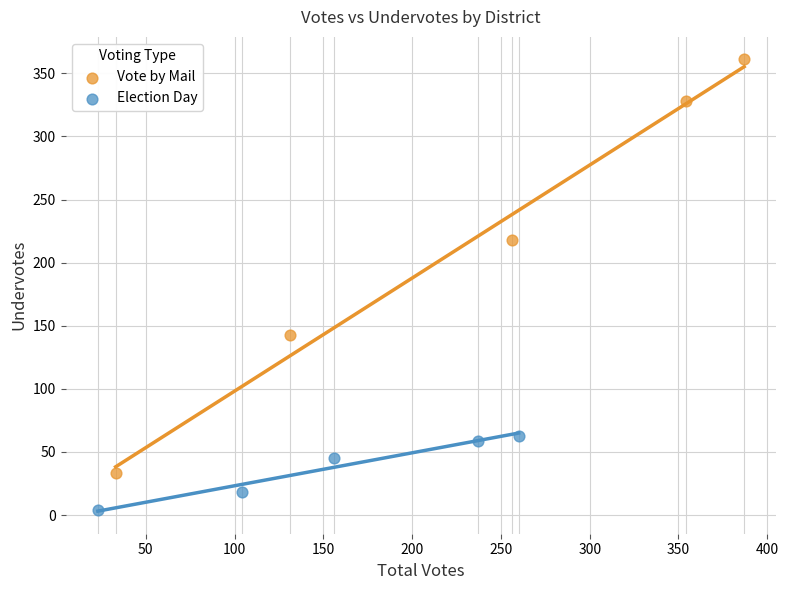

Which series contains the highest Y value?

Vote by Mail